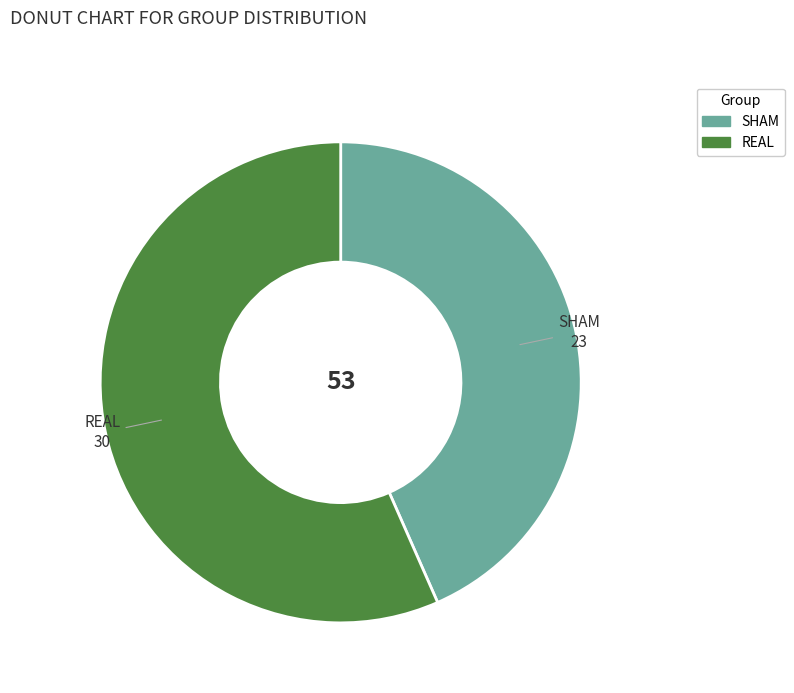

Between REAL and SHAM, which is larger?

REAL